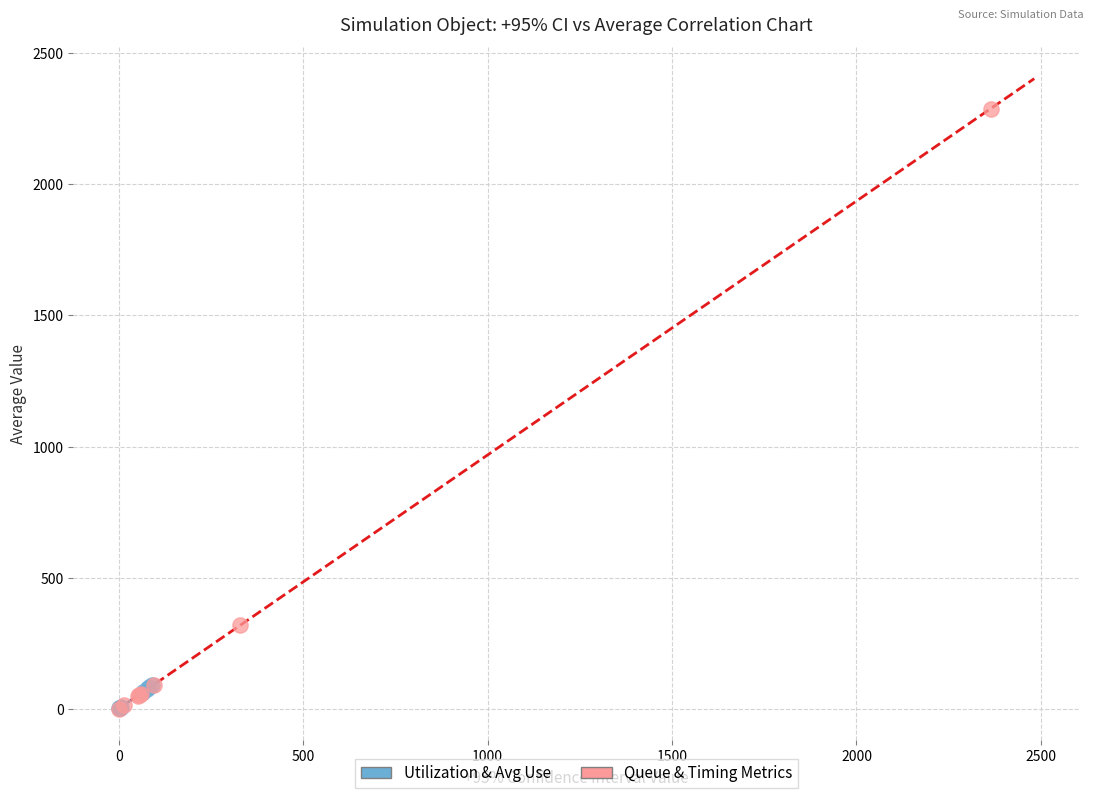

What are all the series names shown in the legend?

Utilization & Avg Use, Queue & Timing Metrics